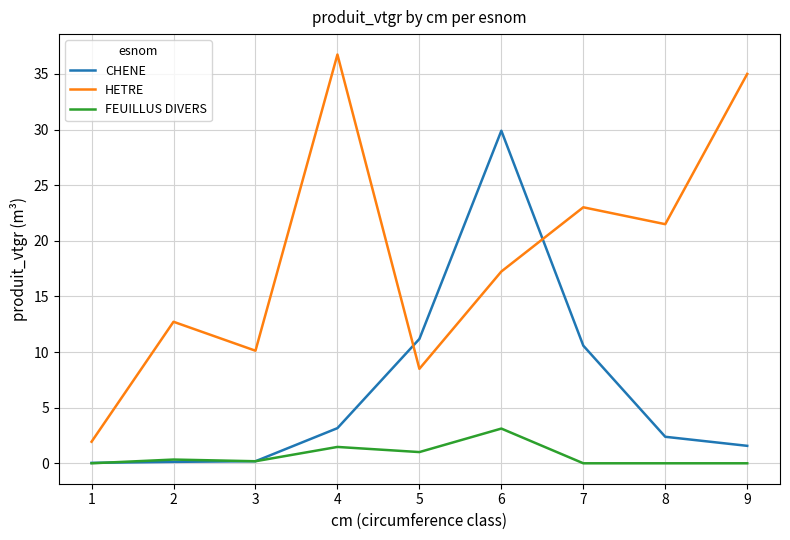

What is the spread (max minus min) of values at 7?

23.0